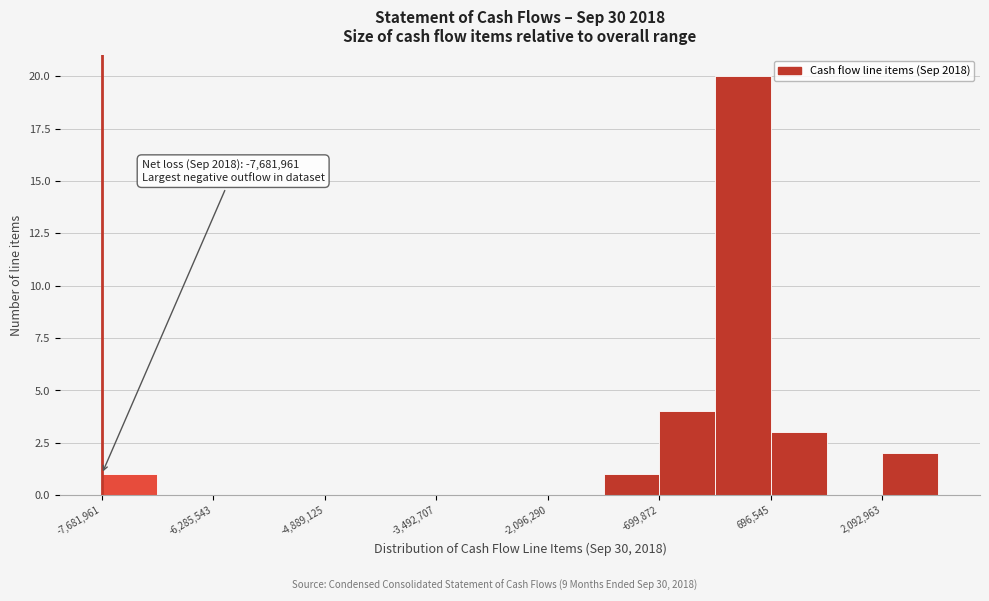

Around what value on the x-axis is the tallest bar? Give the approximate position of its centre, as read against the axis.

400000